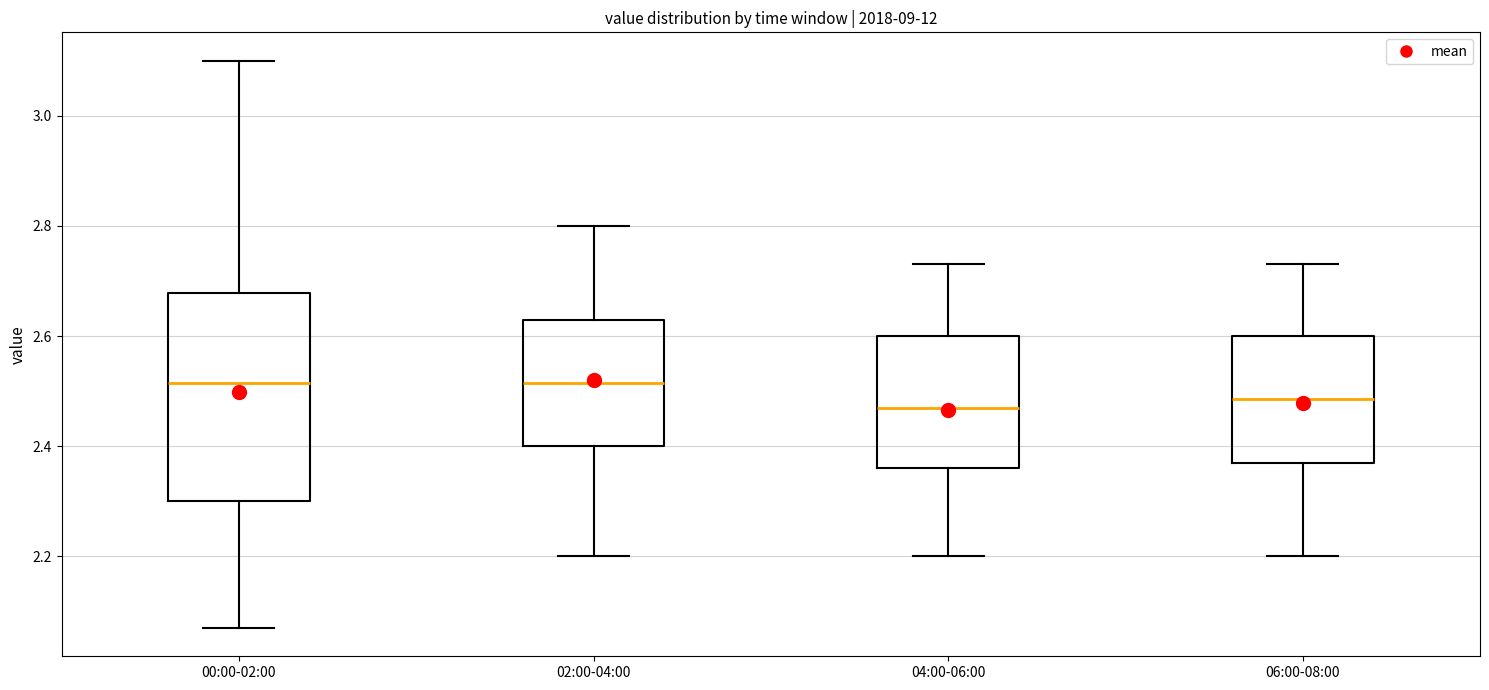

Reading left to right, transcribe this box plot: for each box, give where its median line is, the range the box spans, and where its two whiskers end, as read against the y-axis. The values are not printed on the chart, so give them approximately, as read against the axis.

00:00-02:00: median 2.52, box 2.30 to 2.68, whiskers 2.08 to 3.10
02:00-04:00: median 2.52, box 2.40 to 2.64, whiskers 2.20 to 2.80
04:00-06:00: median 2.48, box 2.36 to 2.60, whiskers 2.20 to 2.74
06:00-08:00: median 2.48, box 2.38 to 2.60, whiskers 2.20 to 2.74